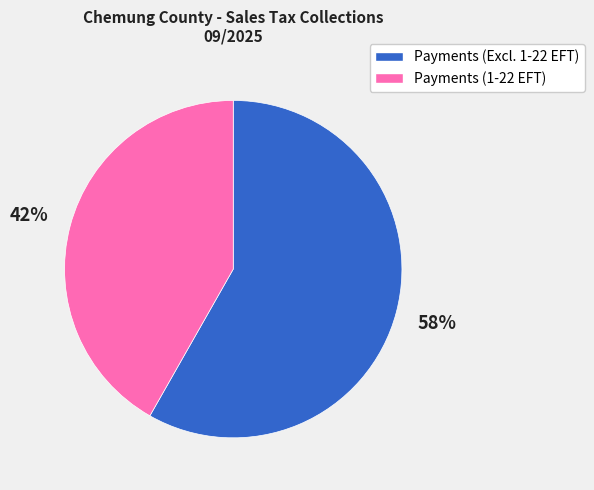

Between Payments (Excl. 1-22 EFT) and Payments (1-22 EFT), which is larger?

Payments (Excl. 1-22 EFT)